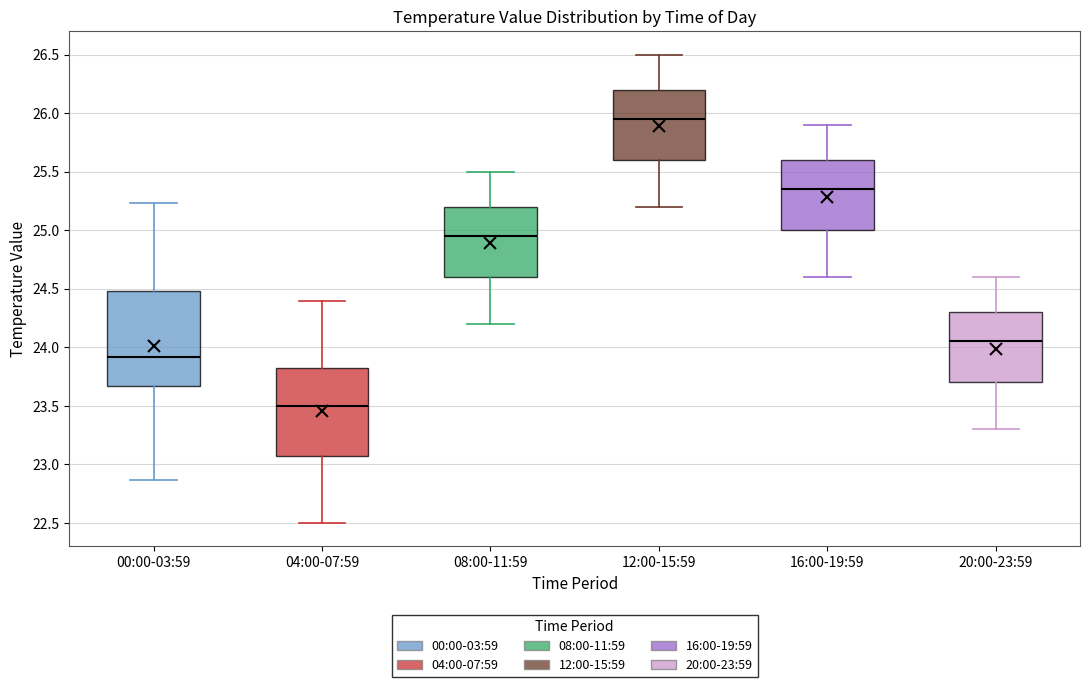

Reading left to right, transcribe this box plot: for each box, give where its median line is, the range the box spans, and where its two whiskers end, as read against the y-axis. The values are not printed on the chart, so give them approximately, as read against the axis.

00:00-03:59: median 23.90, box 23.65 to 24.50, whiskers 22.85 to 25.25
04:00-07:59: median 23.50, box 23.10 to 23.85, whiskers 22.50 to 24.40
08:00-11:59: median 24.95, box 24.60 to 25.20, whiskers 24.20 to 25.50
12:00-15:59: median 25.95, box 25.60 to 26.20, whiskers 25.20 to 26.50
16:00-19:59: median 25.35, box 25.00 to 25.60, whiskers 24.60 to 25.90
20:00-23:59: median 24.05, box 23.70 to 24.30, whiskers 23.30 to 24.60